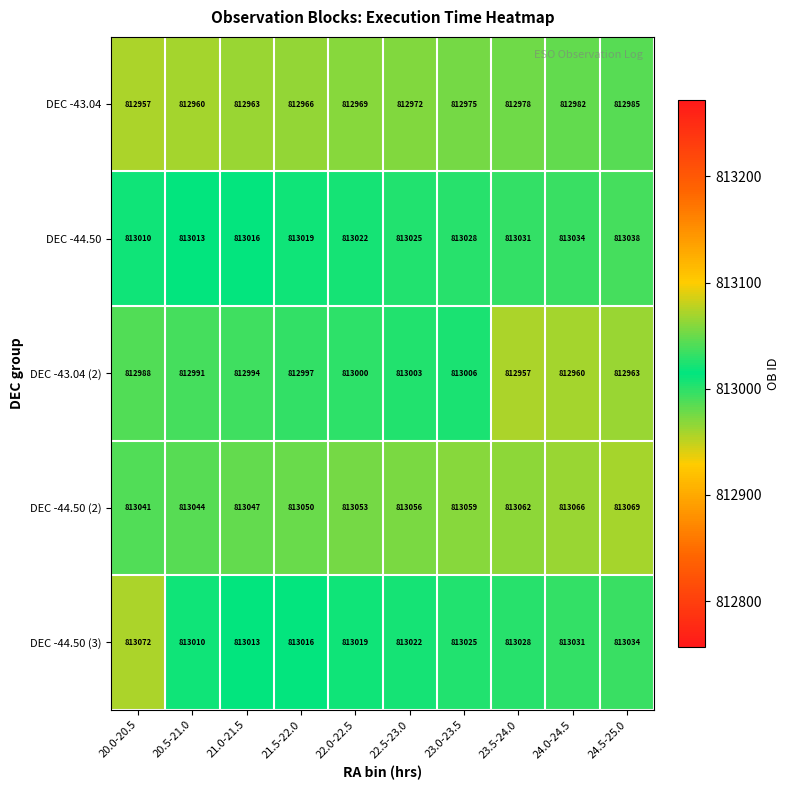

What is the greatest value displayed?

813072